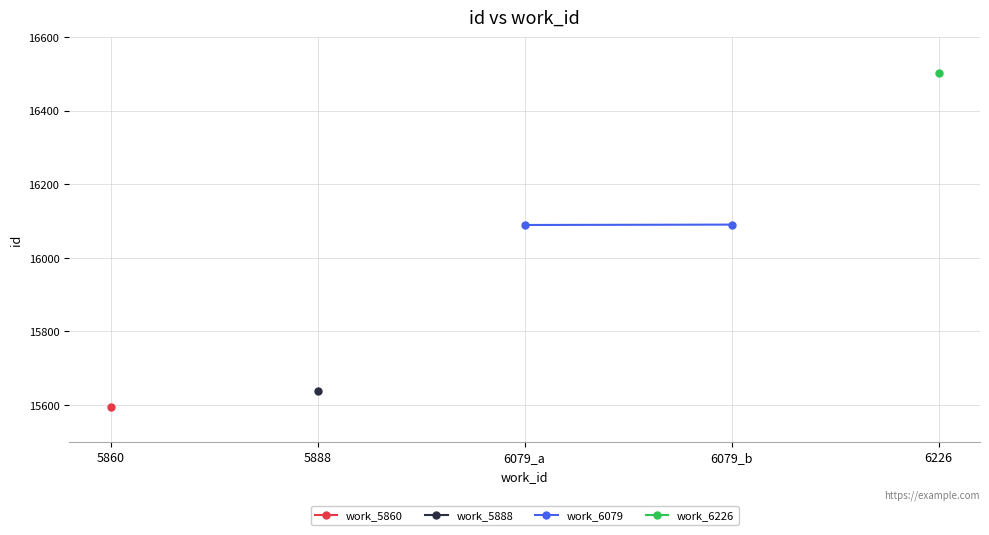

Is this an area chart (filled region under the line)?

No